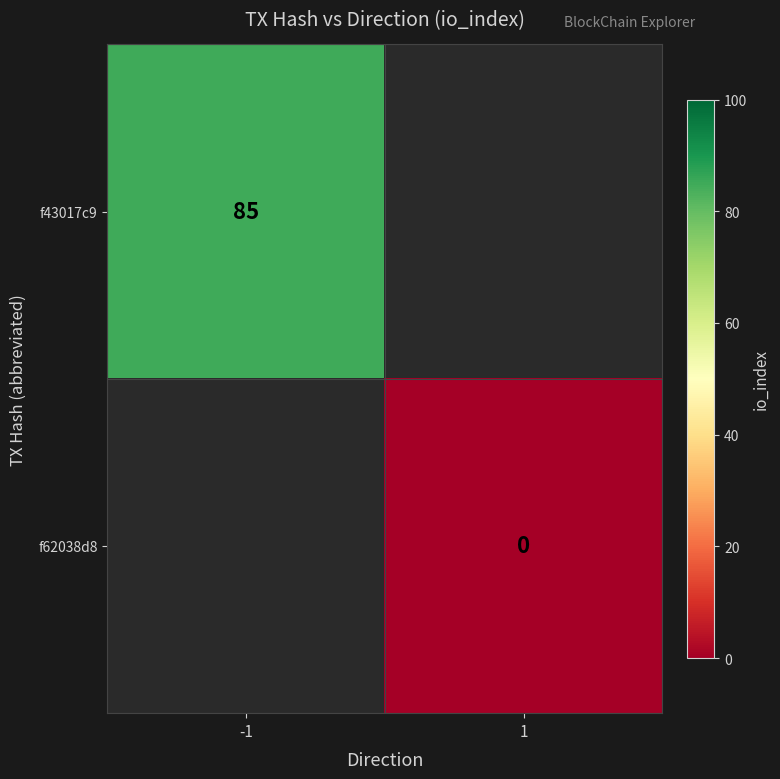

Is it true that f43017c9 equals 85 at -1?

True